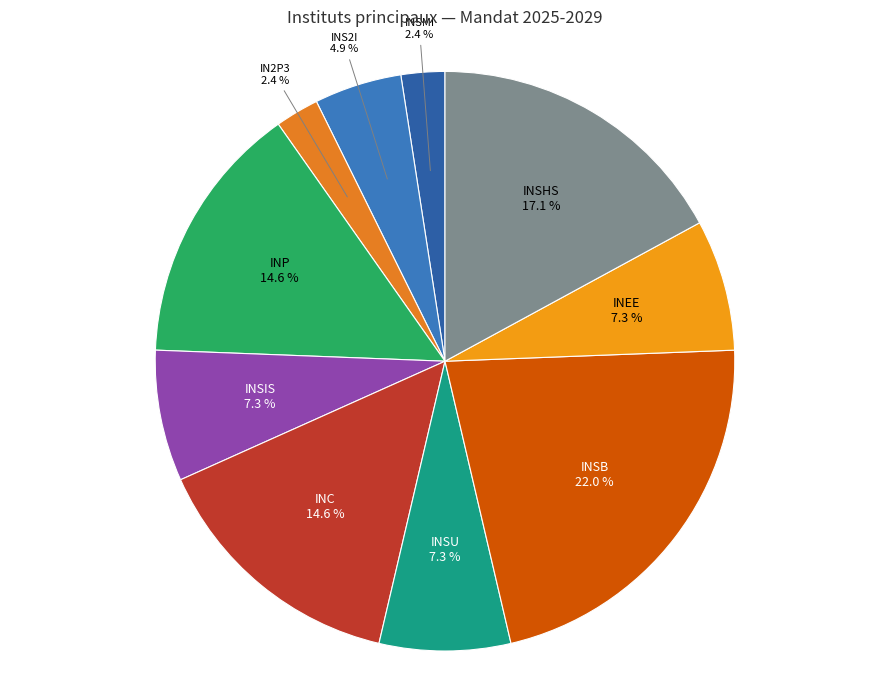

To the nearest percent, what percentage of the pie is INSIS?

7%